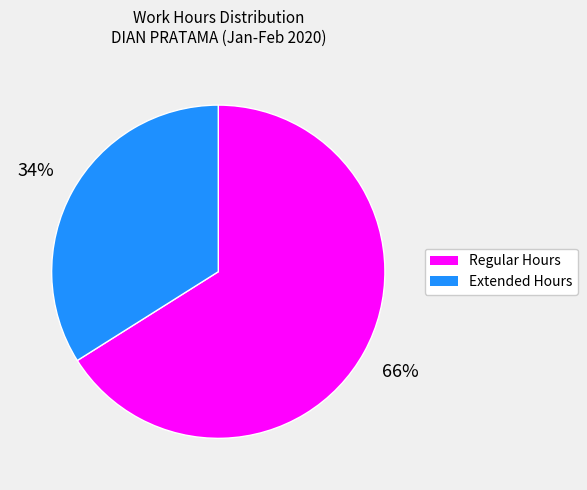

To the nearest percent, what is the average slice percentage?

50%